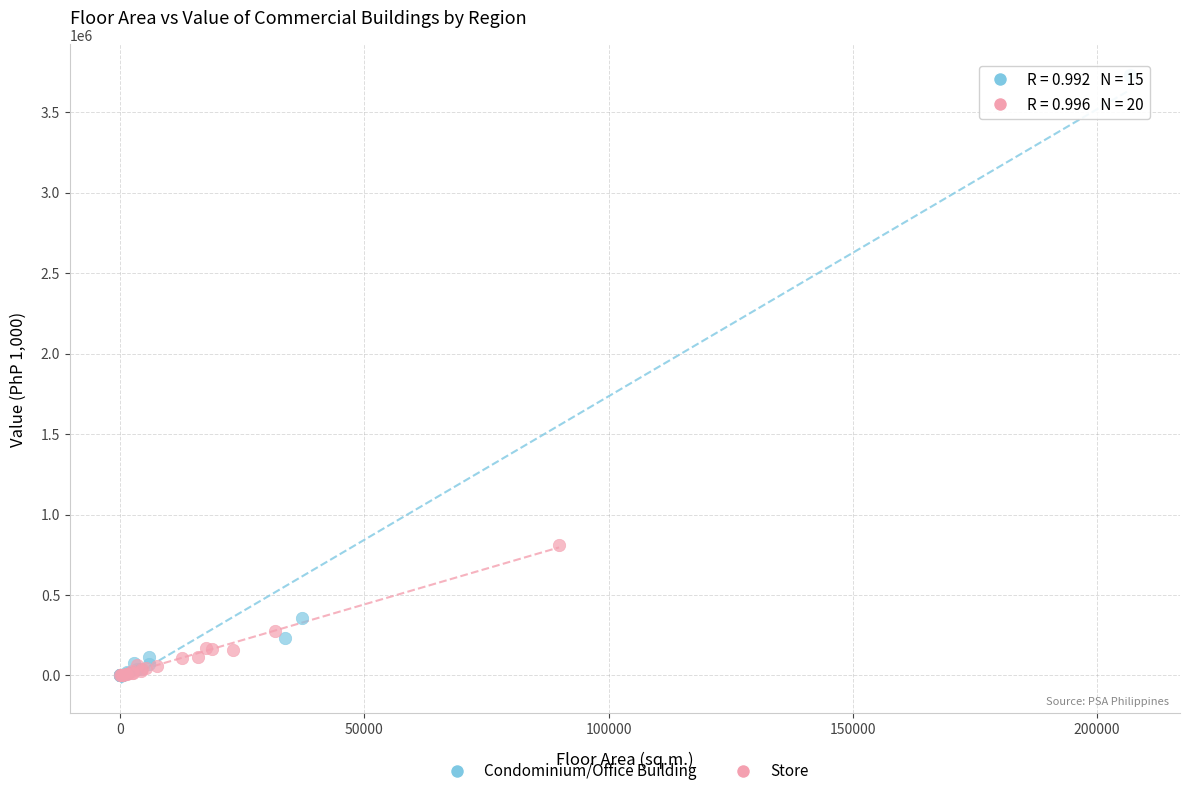

Which series has the largest Y range (max minus min)?

Condominium/Office Building